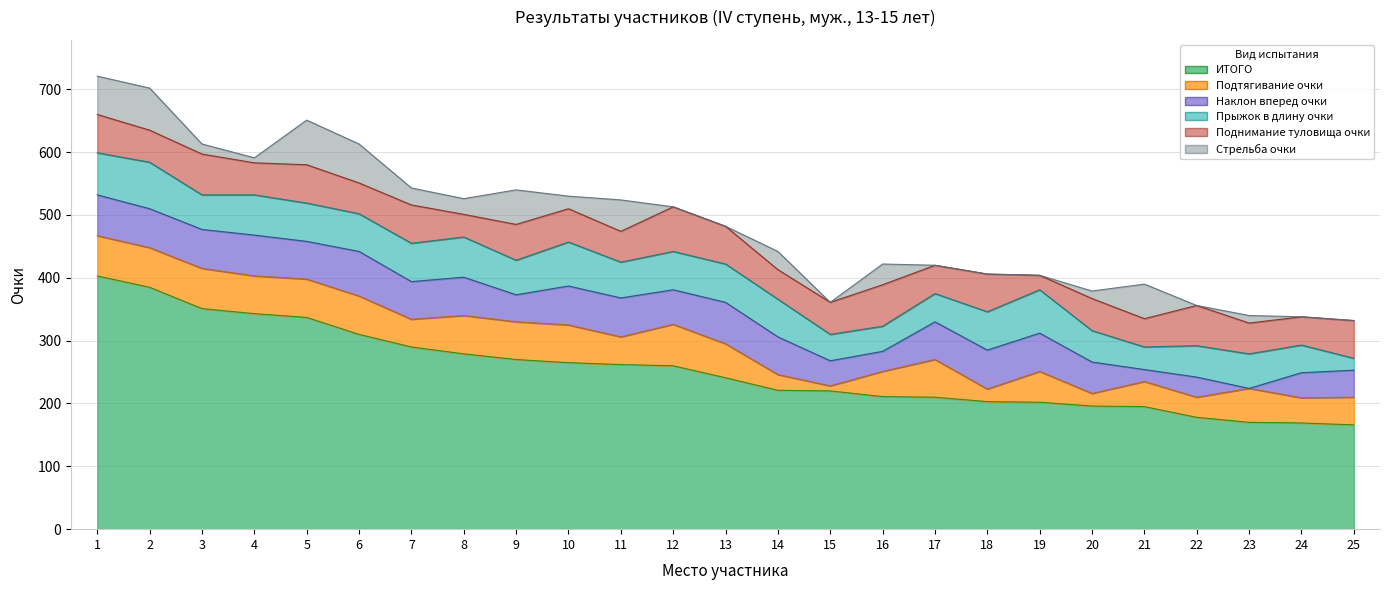

How many series are shown in this chart?

6